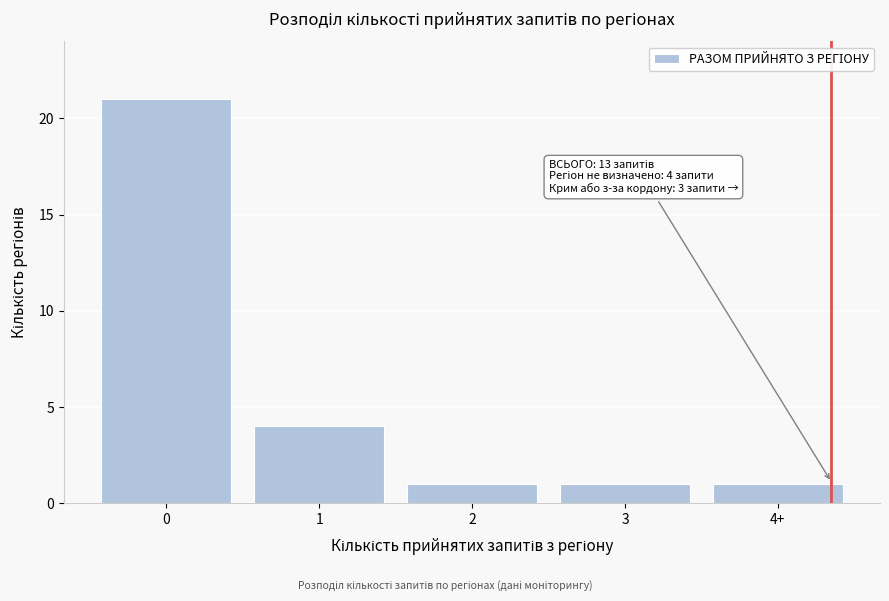

Reading left to right, list all the values displayed in this chart.

21	4	1	1	1